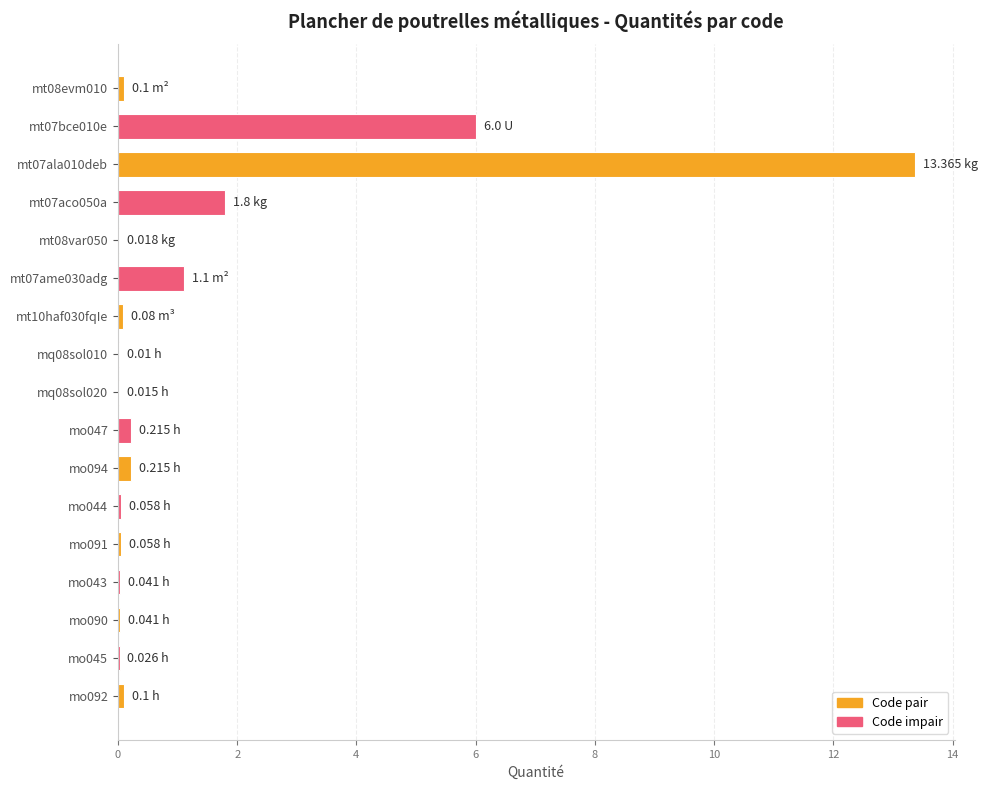

Where is the data nearest to the value 6?

mt07bce010e